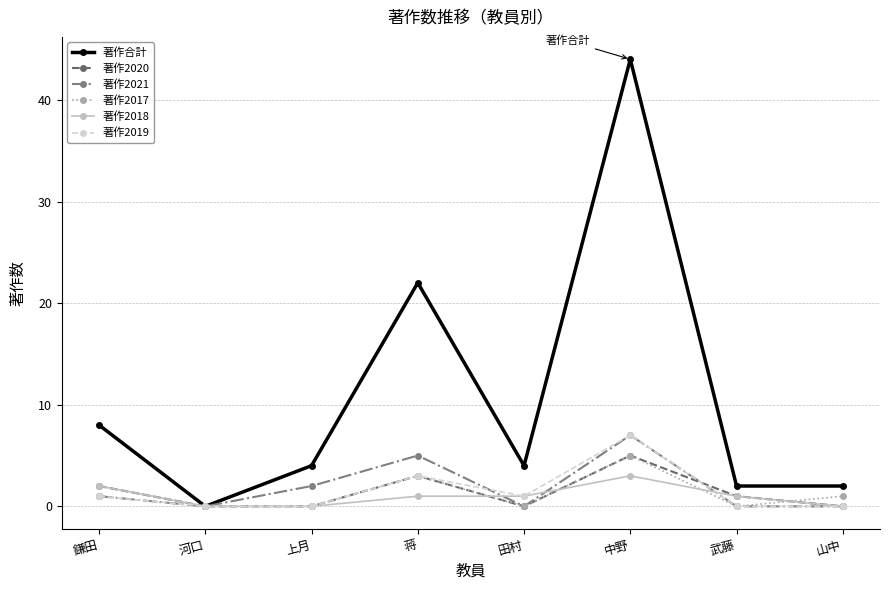

Reading right to left, transcribe all the data shown in this chart.

著作合計: 2	2	44	4	22	4	0	8
著作2020: 0	1	5	0	3	0	0	2
著作2021: 0	0	7	0	5	2	0	1
著作2017: 1	0	5	0	3	0	0	1
著作2018: 0	1	3	1	1	0	0	2
著作2019: 0	0	7	1	3	0	0	1